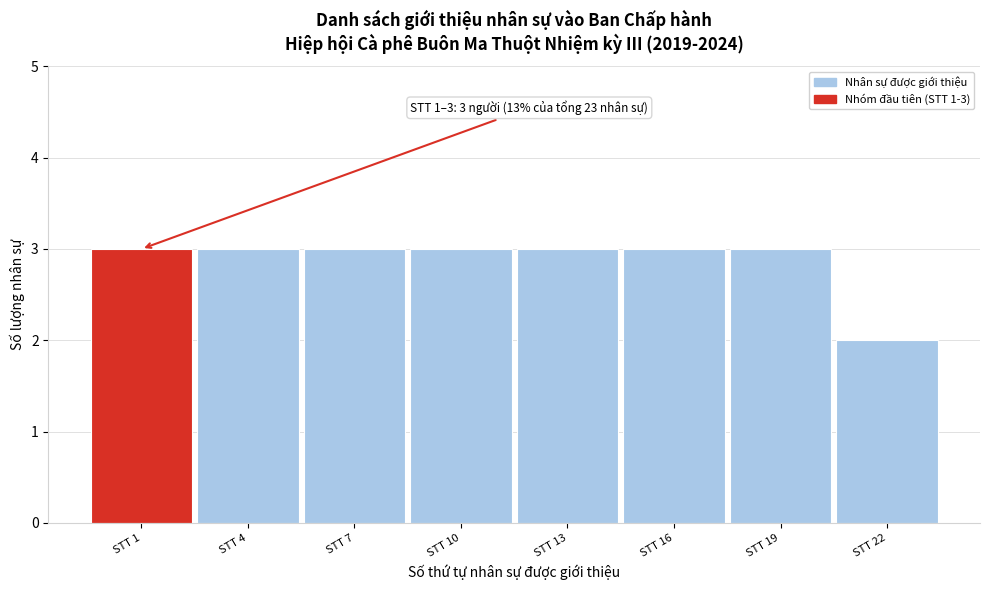

Reading left to right, extract all data points from this chart.

STT 1=3	STT 4=3	STT 7=3	STT 10=3	STT 13=3	STT 16=3	STT 19=3	STT 22=2